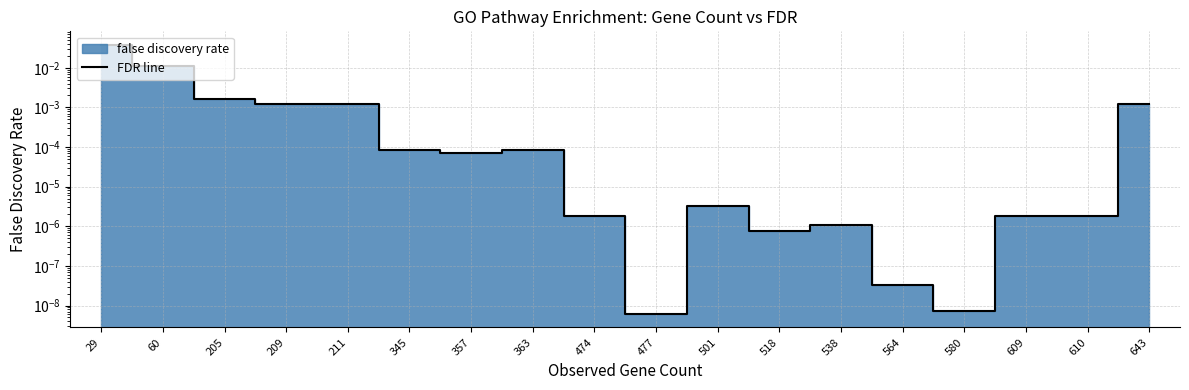

Reading left to right, extract all data points from this chart.

29=0.0	60=0.0	205=0.0	209=0.0	211=0.0	345=0.0	357=0.0	363=0.0	474=0.0	477=0.0	501=0.0	518=0.0	538=0.0	564=0.0	580=0.0	609=0.0	610=0.0	643=0.0